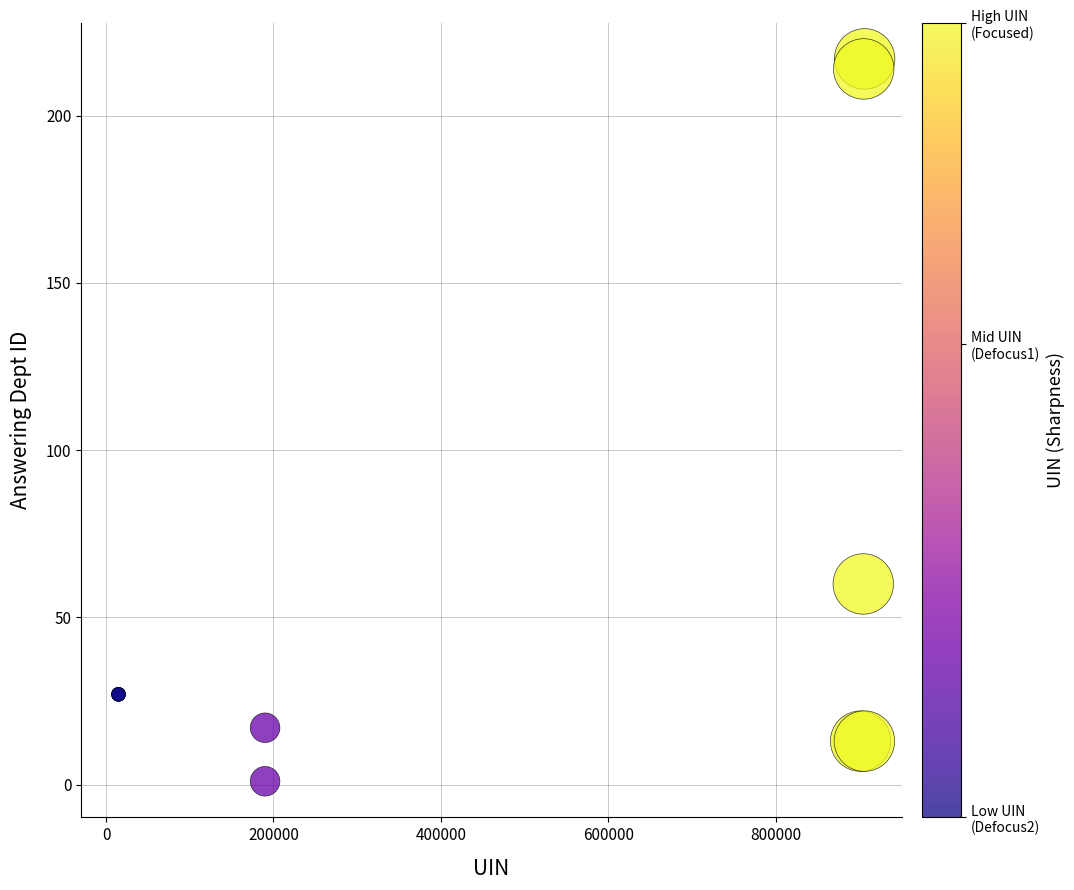

What Y value in the scatter plot is closest to 109?

60